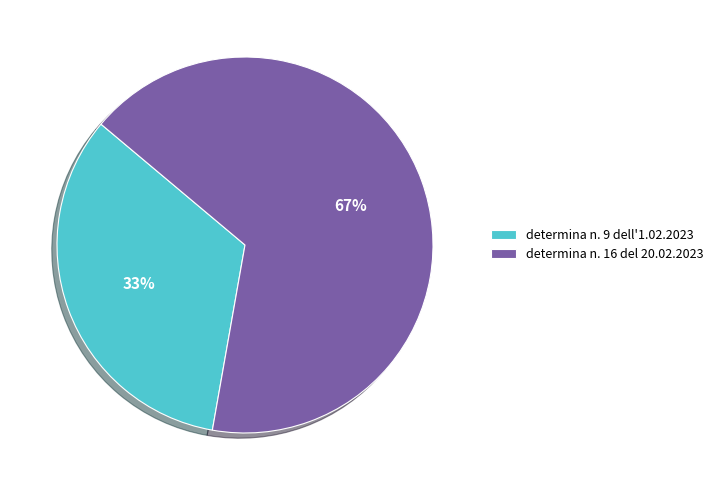

To the nearest percent, what portion does determina n. 16 del 20.02.2023 represent?

67%